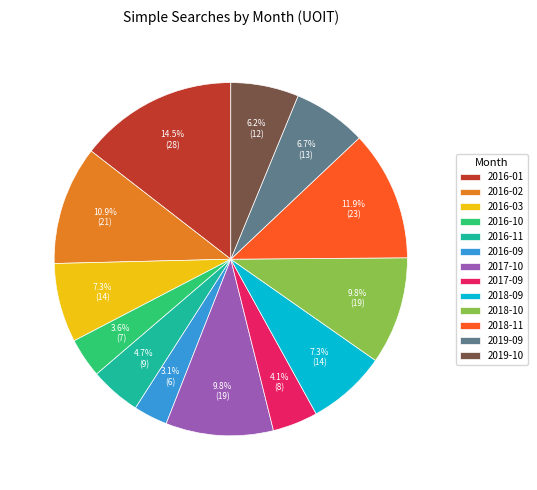

Between 2018-09 and 2016-11, which is larger?

2018-09